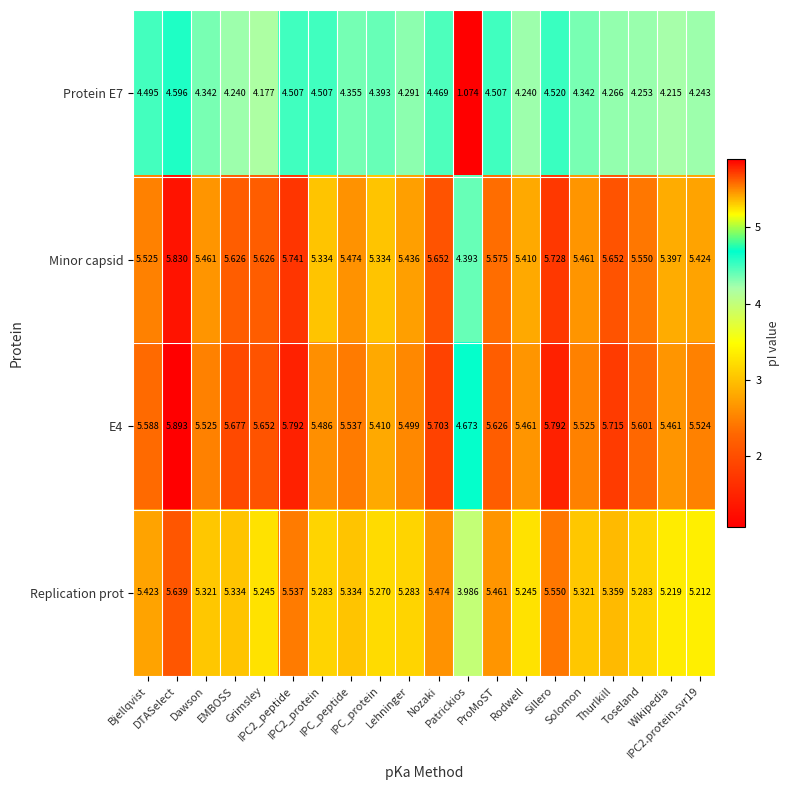

Count the number of categories in the chart.

20